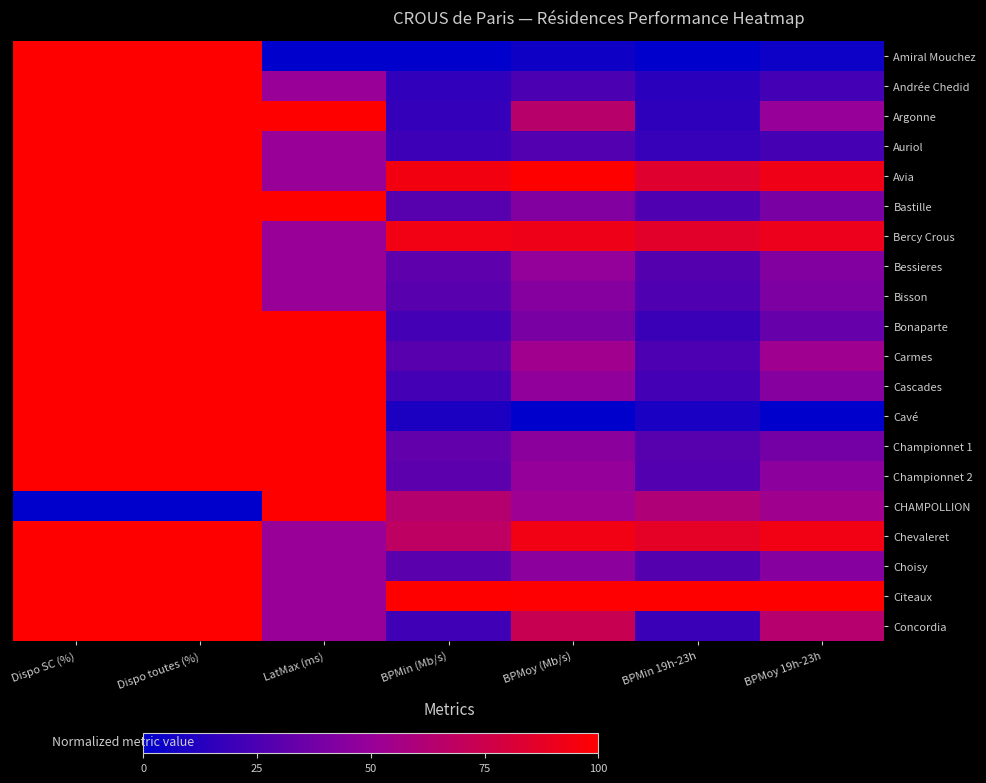

Which category has the highest value across all series?

Dispo SC (%)